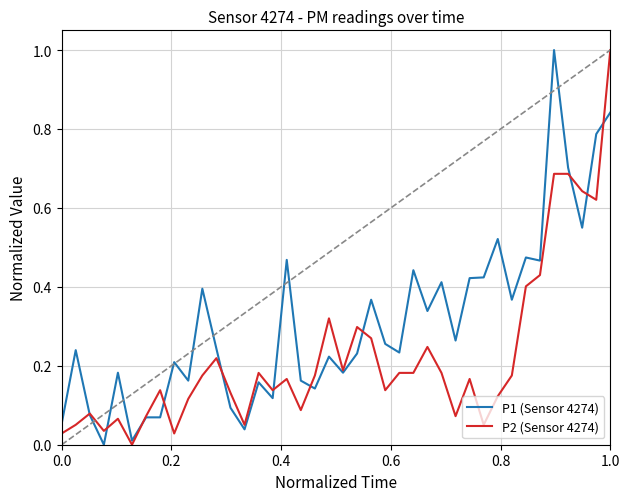

What is the maximum value for P1 (Sensor 4274)?

1.0